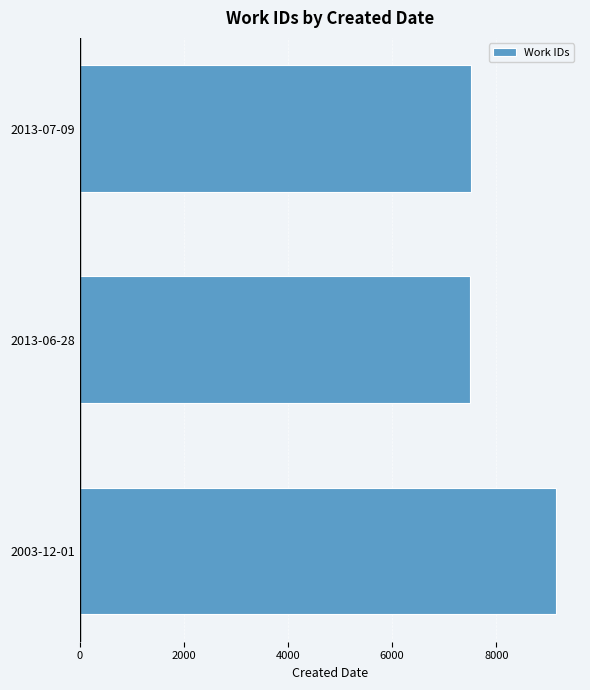

What is the minimum value shown in the chart?

7490